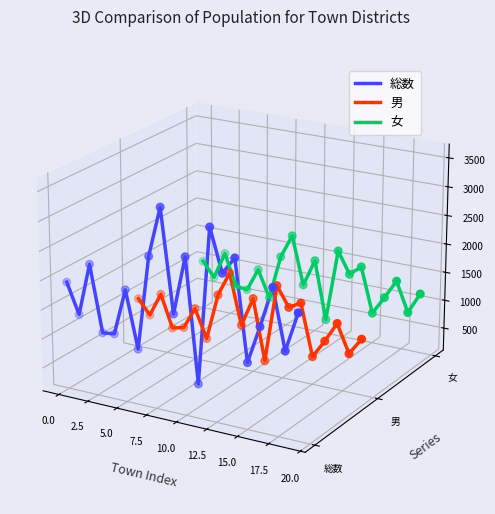

Which series reaches the maximum Y coordinate?

総数